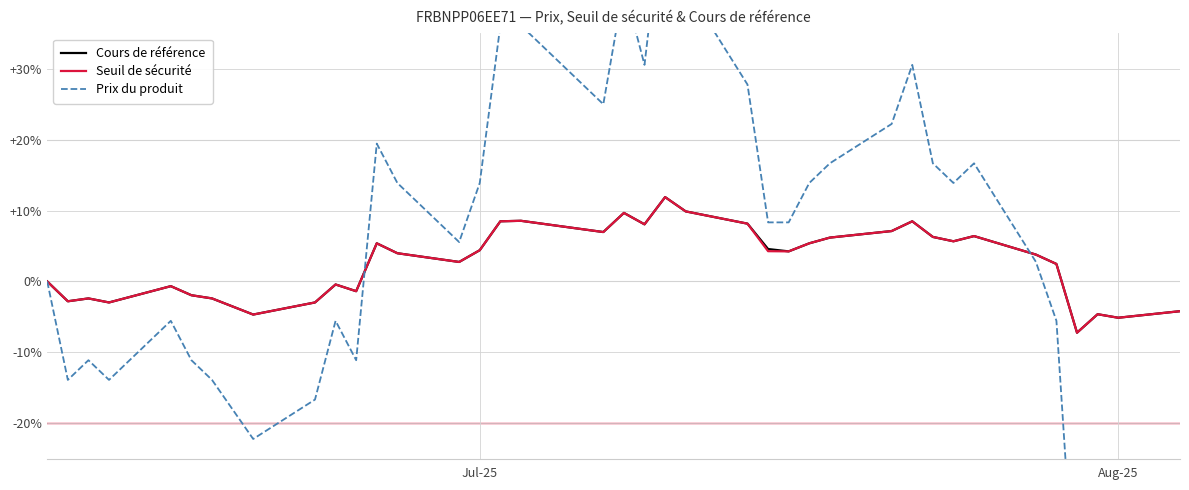

Which series has the widest spread of values?

Prix du produit